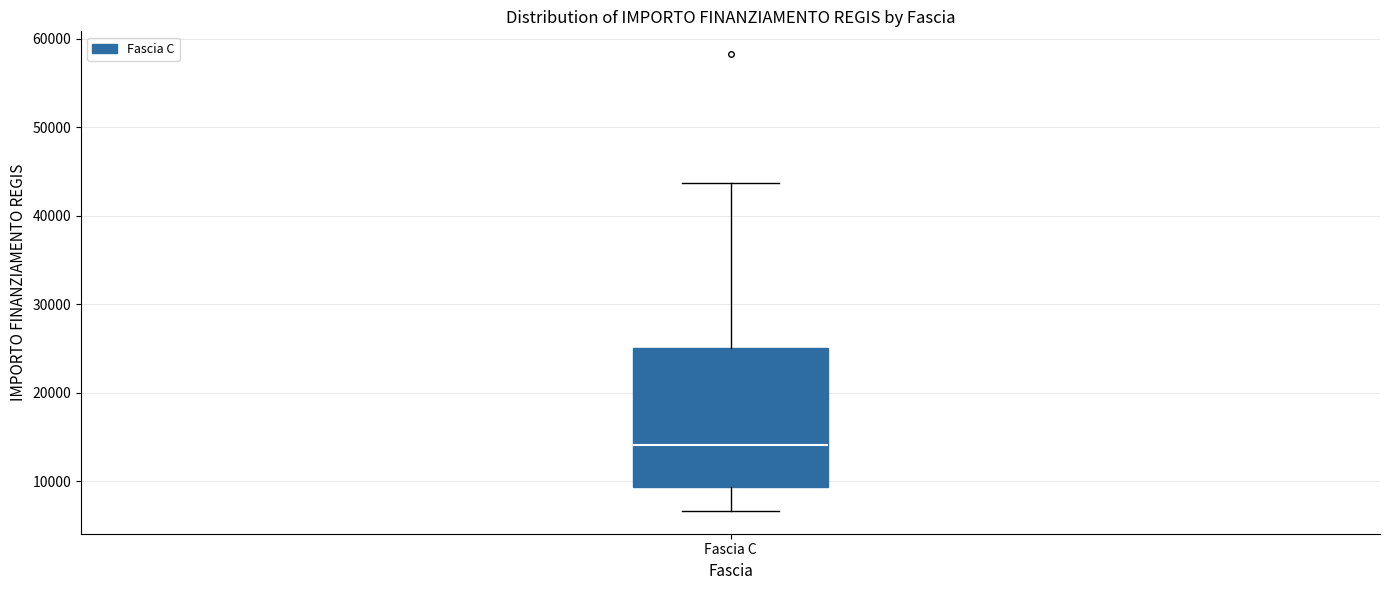

Read this box plot against the y-axis: the position of the median line, the range covered by the box, and the ends of both whiskers. The values are not printed on the chart, so give them approximately, as read against the axis.

median 14000, box 9000 to 25000, whiskers 7000 to 44000